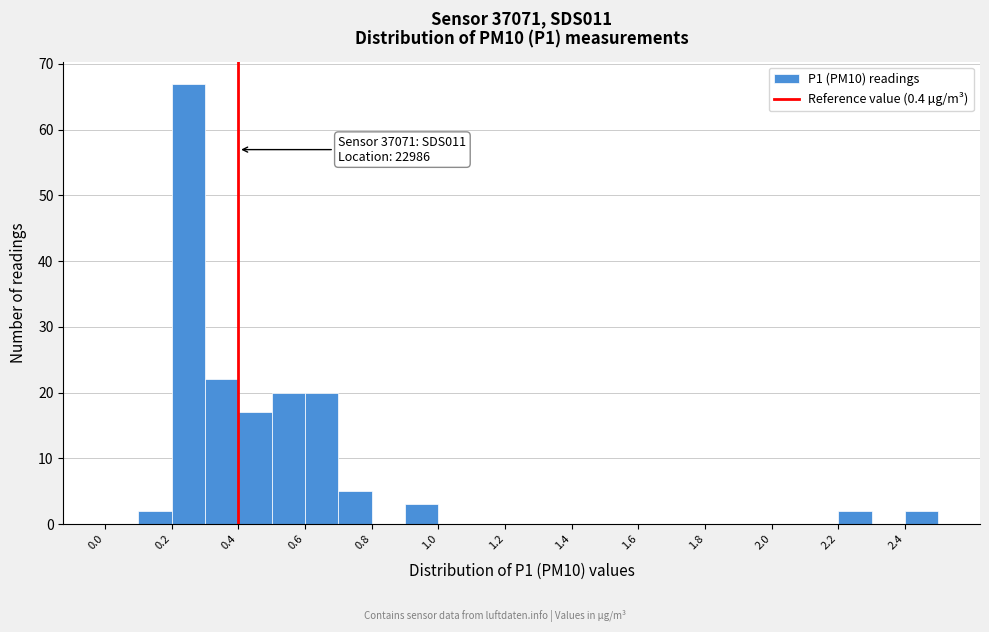

Over which range of the x-axis is the bar tallest?

0.2 to 0.3